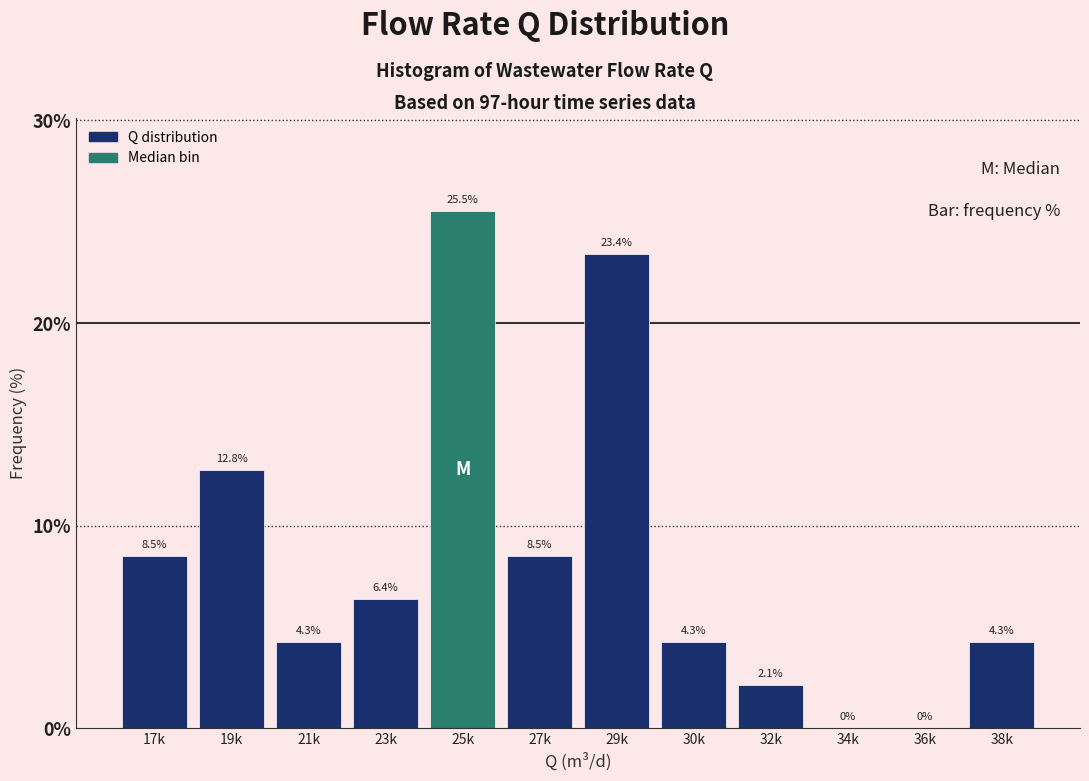

Reading left to right, transcribe all the data shown in this chart.

17k=8.5	19k=12.8	21k=4.3	23k=6.4	25k=25.5	27k=8.5	29k=23.4	30k=4.3	32k=2.1	34k=0.0	36k=0.0	38k=4.3